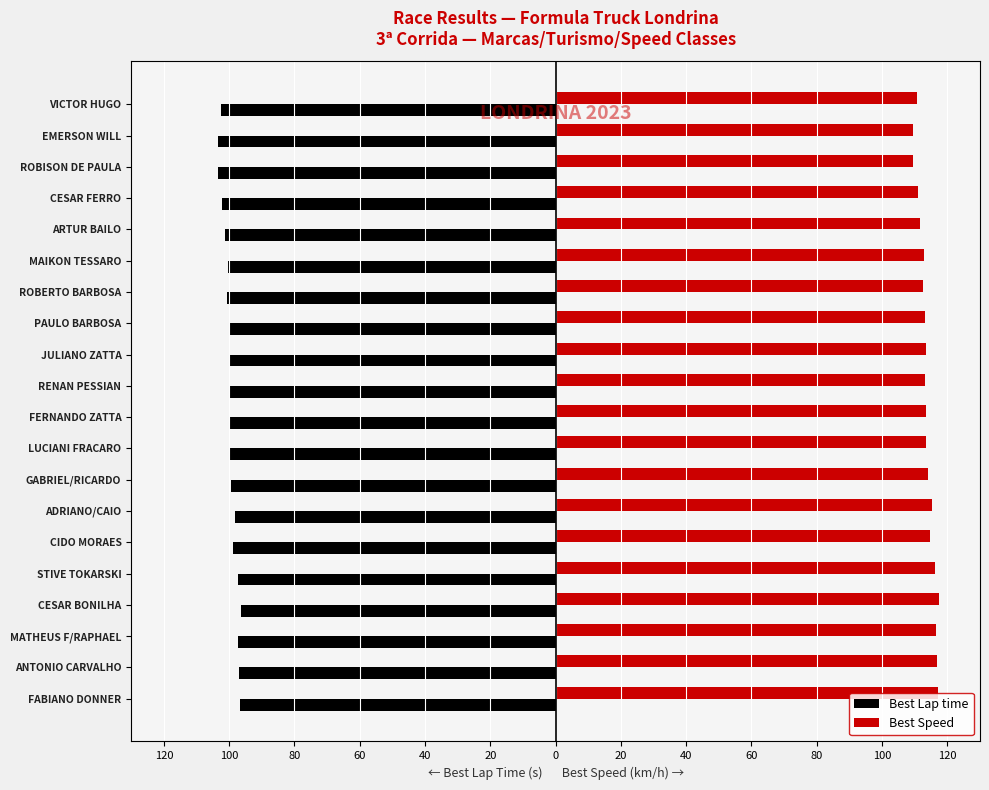

What are all the series names shown in the legend?

Best Lap time, Best Speed